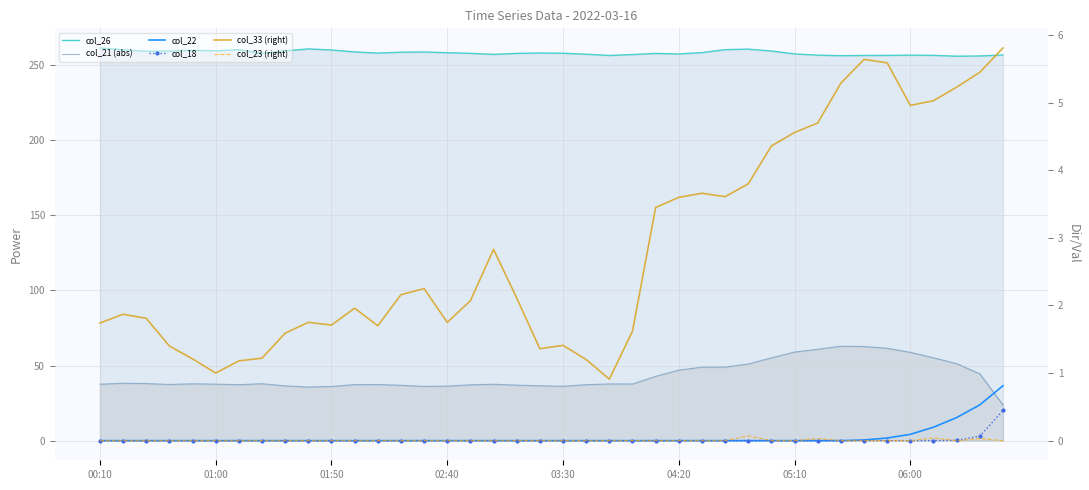

Between 21 and 26, which is larger?

26